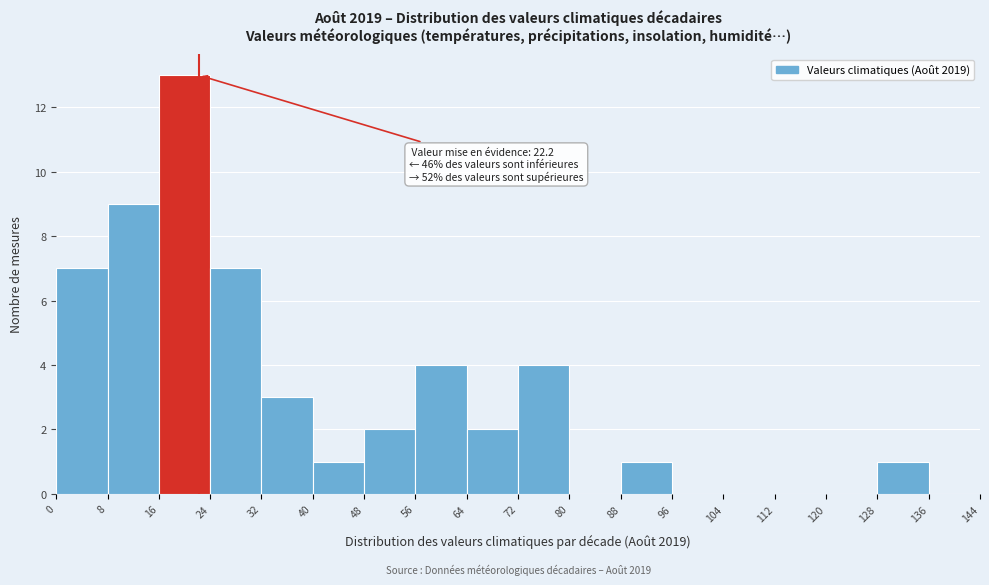

Which range on the x-axis has the tallest bar?

16 to 24